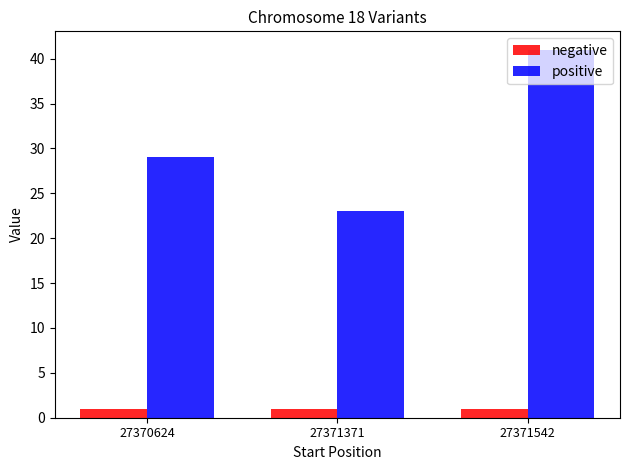

Between 27371371 and 27371542, which series saw the biggest shift?

positive